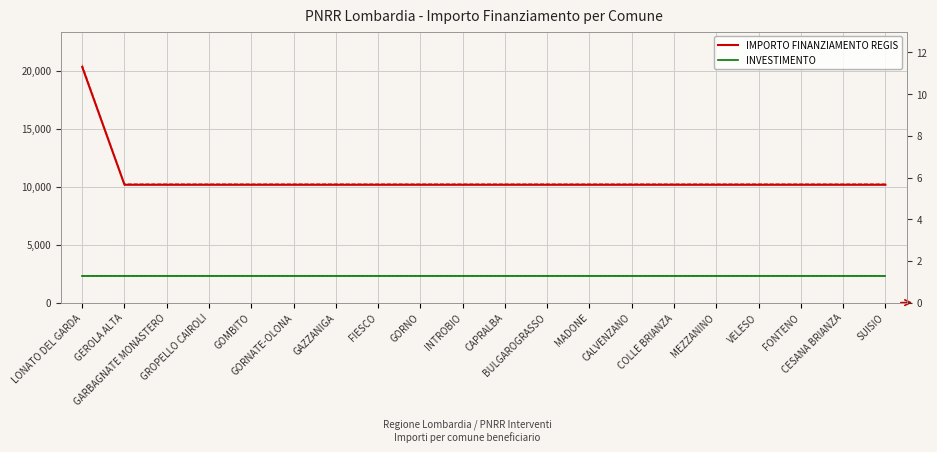

How many data points in IMPORTO FINANZIAMENTO REGIS are above 10172?

1